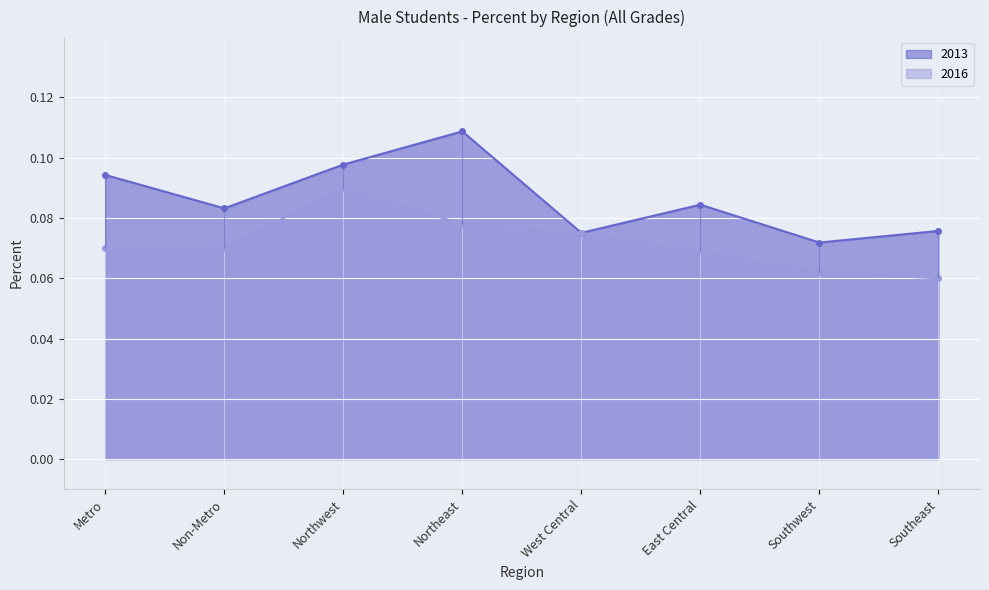

List the series in order of their peak value, highest first.

2013, 2016